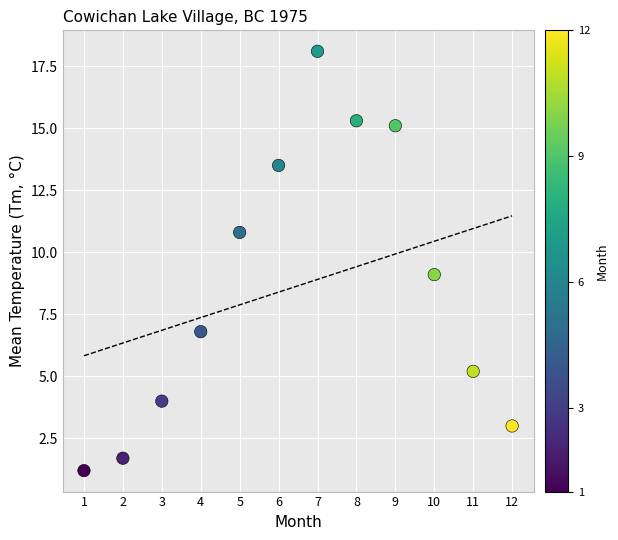

What is the range of Y values (max minus min)?

16.9